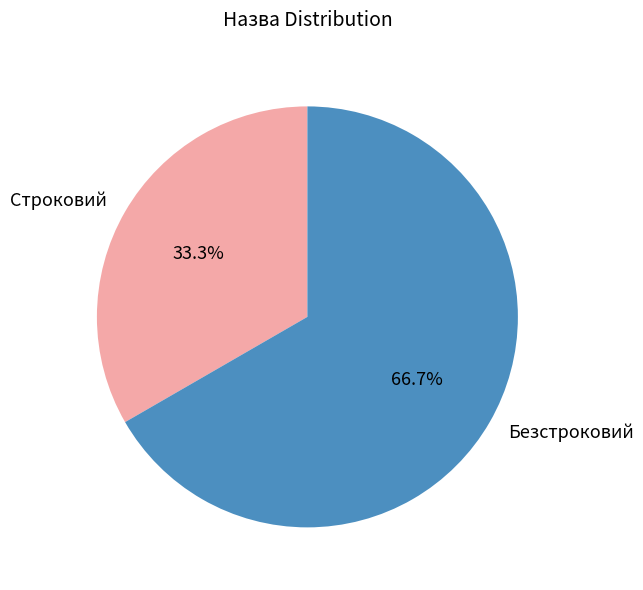

Approximately how many times larger is the value at Строковий compared to Безстроковий?

0.5